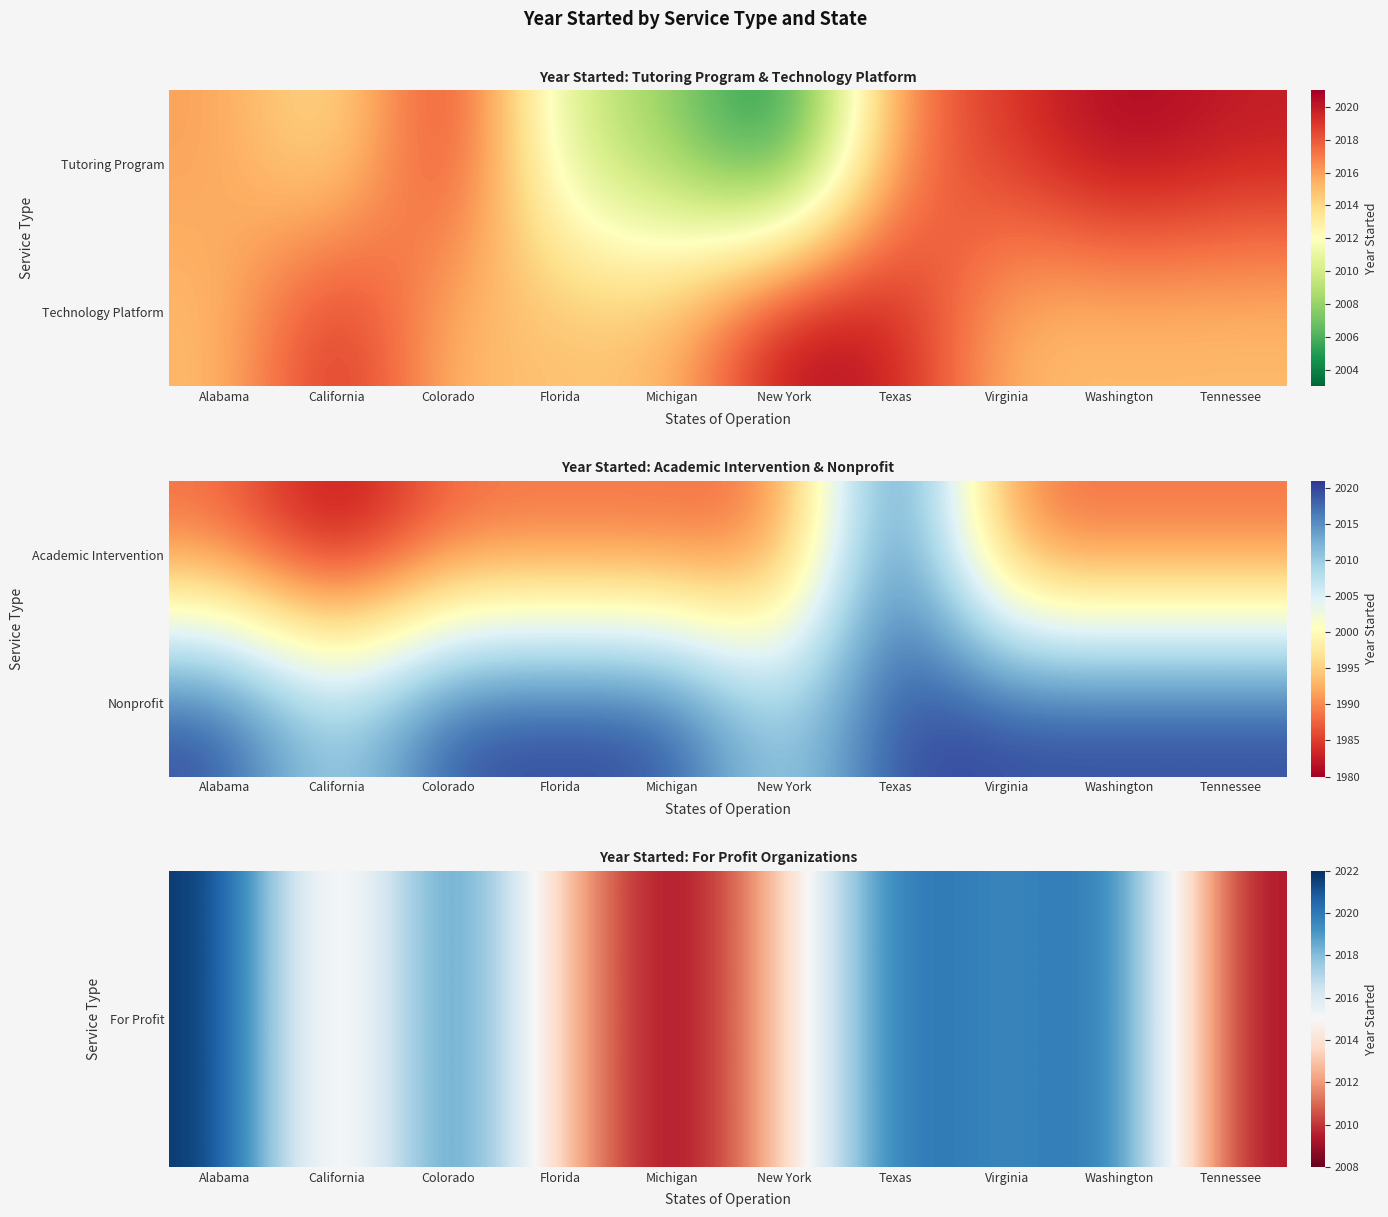

The For Profit series shows 3026 at Michigan. True or false?

False